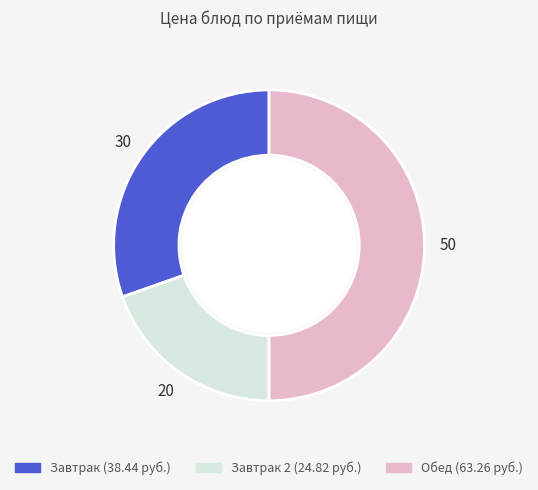

How many segments does this pie chart have?

3